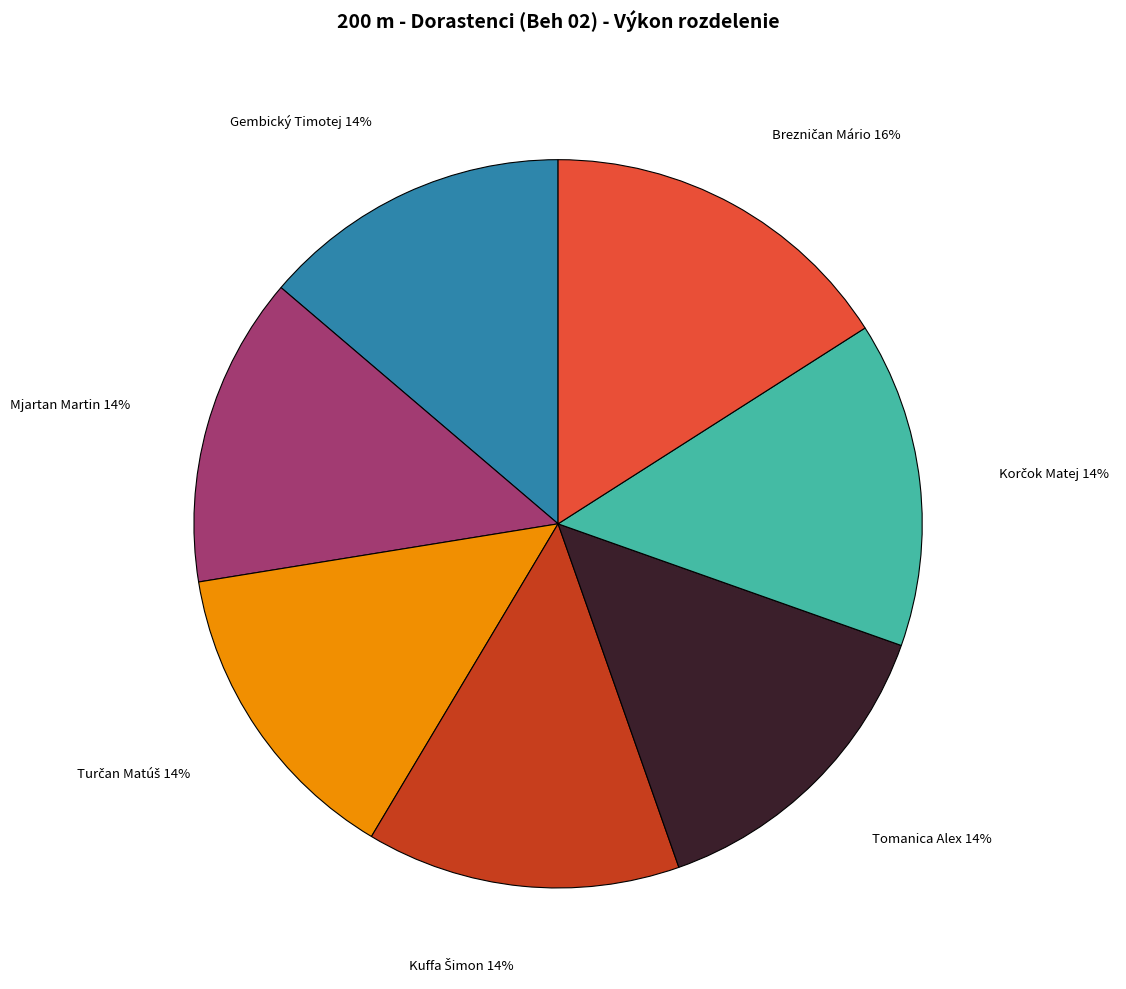

To the nearest percent, what is the difference between the largest and smallest slice percentages?

2%